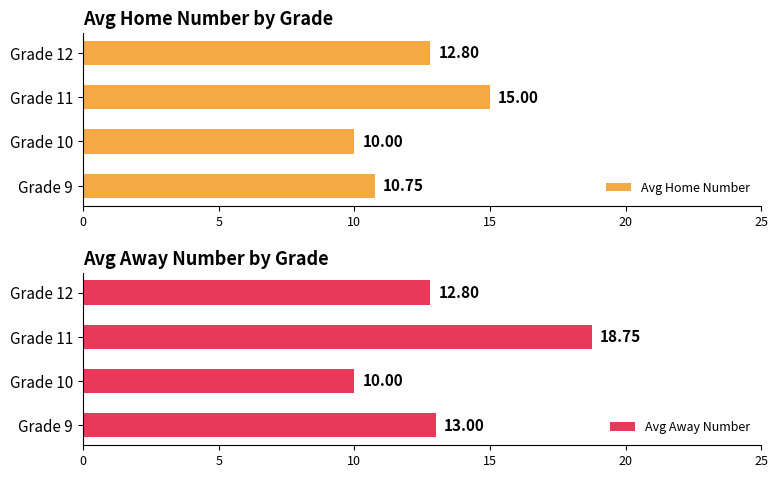

What is the approximate value of Avg Away Number at Grade 12?

12.8